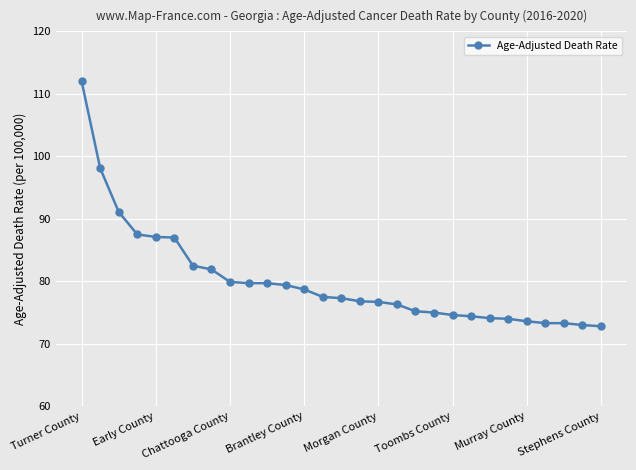

What is the value of the 22nd point from the left?

74.4